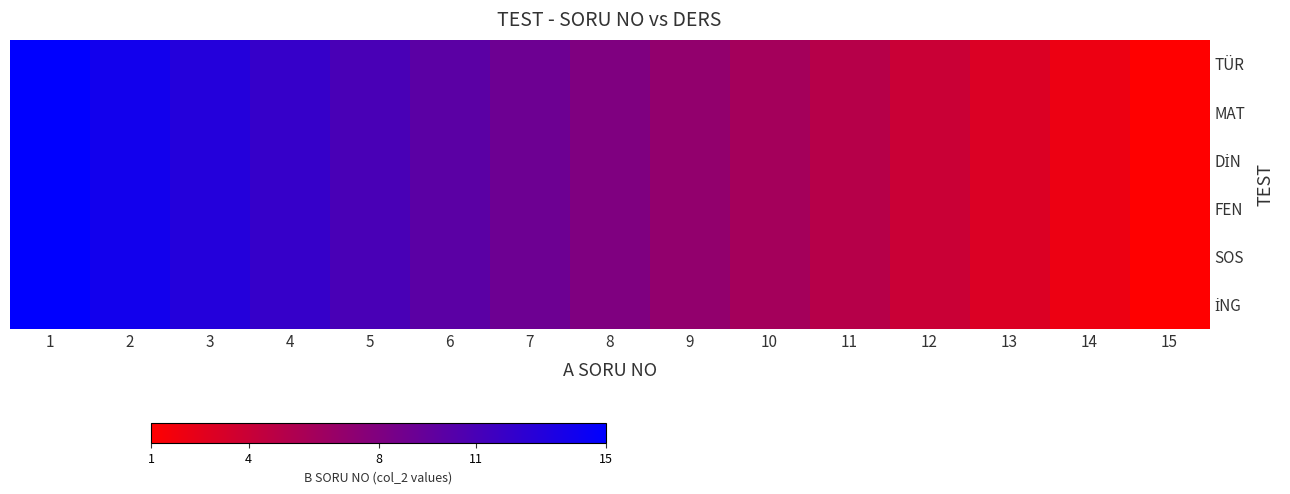

Rank the series by their maximum value, from lowest to highest.

TÜR, MAT, DİN, FEN, SOS, İNG